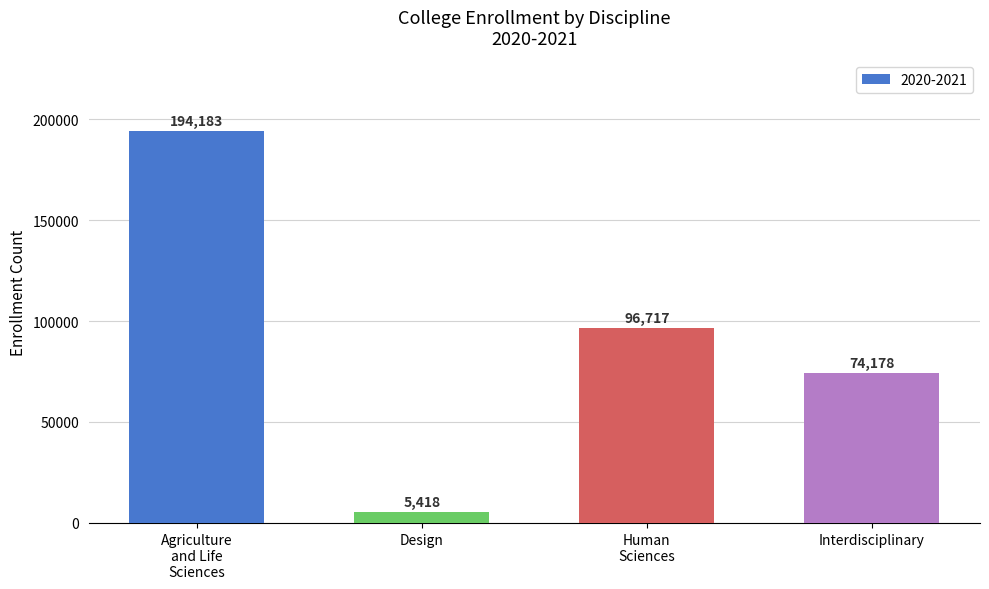

Which label corresponds to the smallest value in the chart?

Design